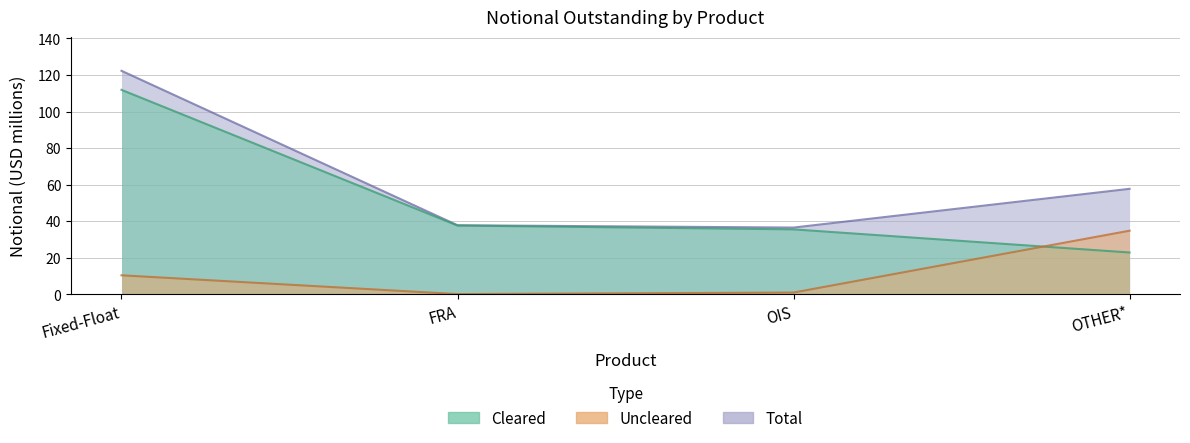

Rank the series at FRA from lowest to highest value.

Uncleared, Cleared, Total